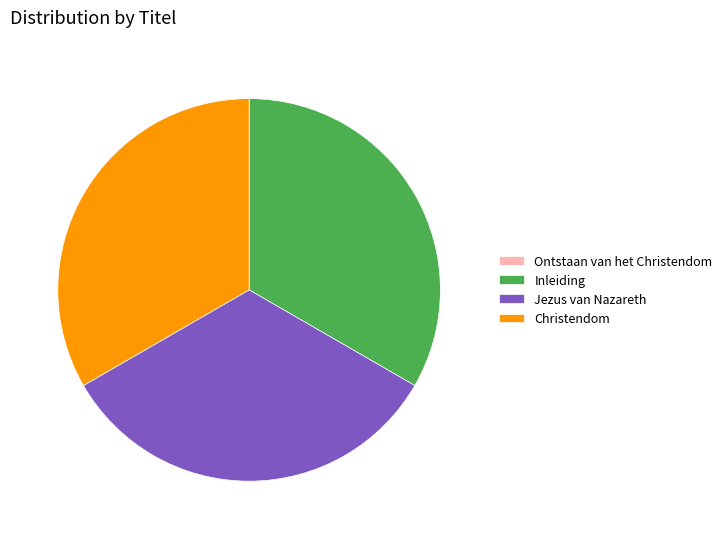

Do Inleiding and Christendom together represent more than half of the pie?

Yes